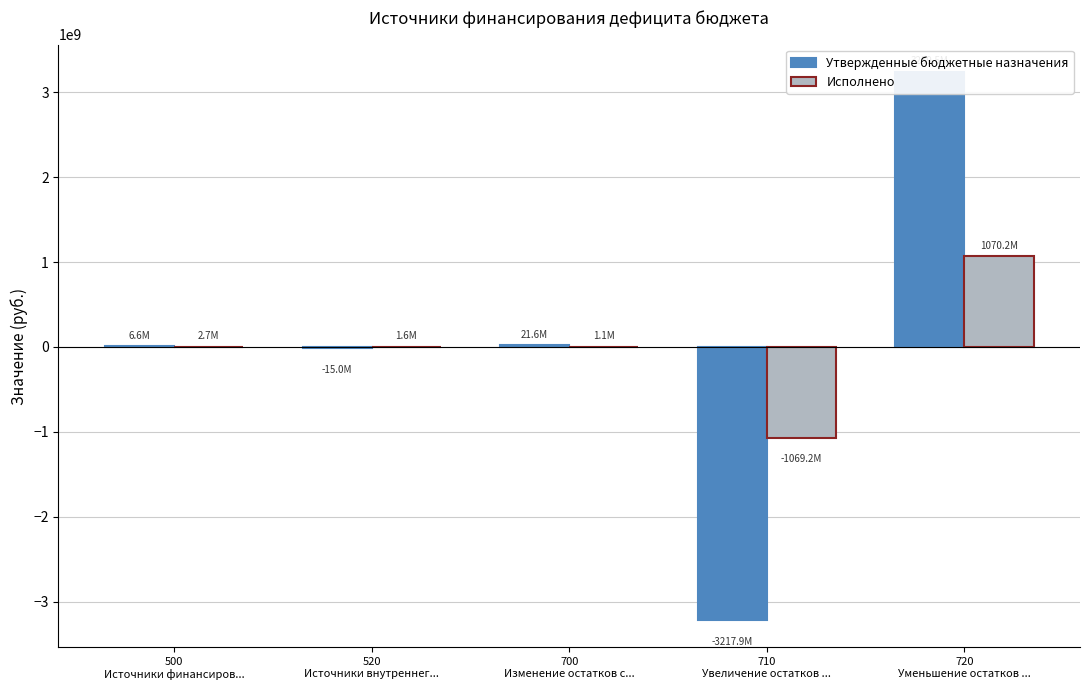

What is the label of the 3rd bar from the left?

700
Изменение остатков с...